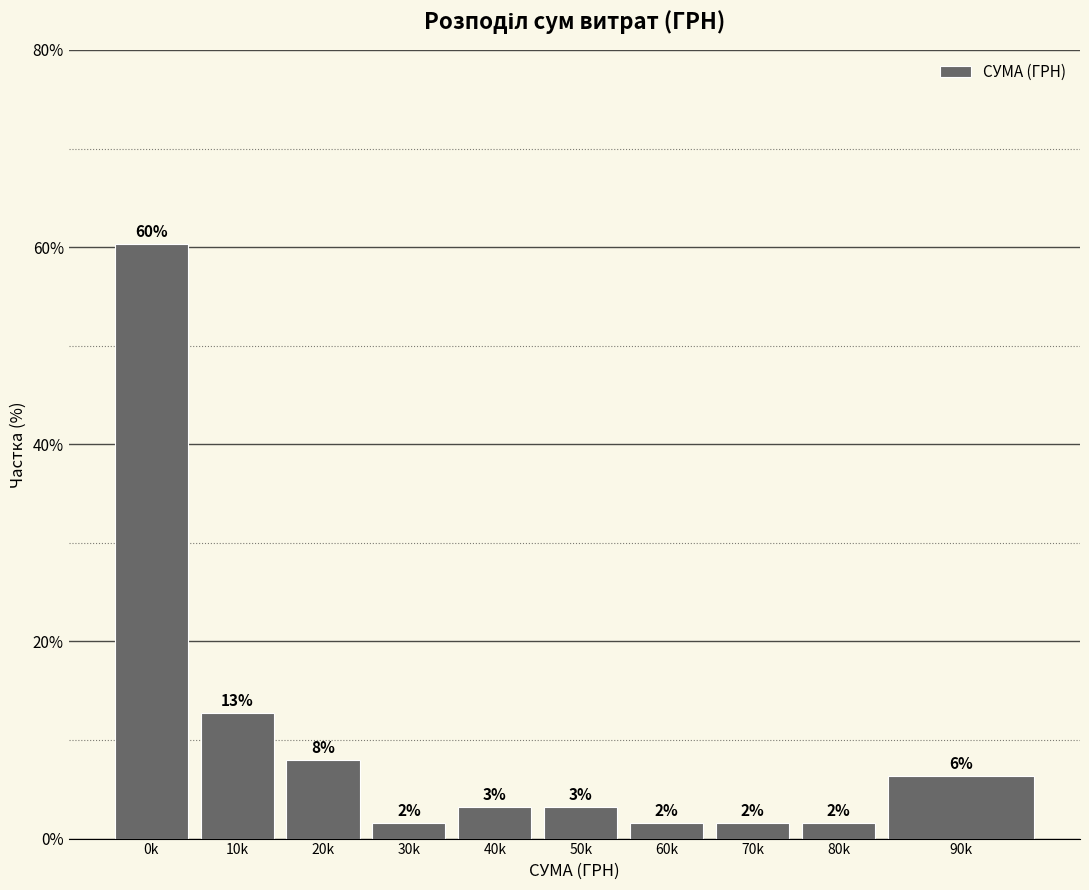

How many bars are there in total?

10